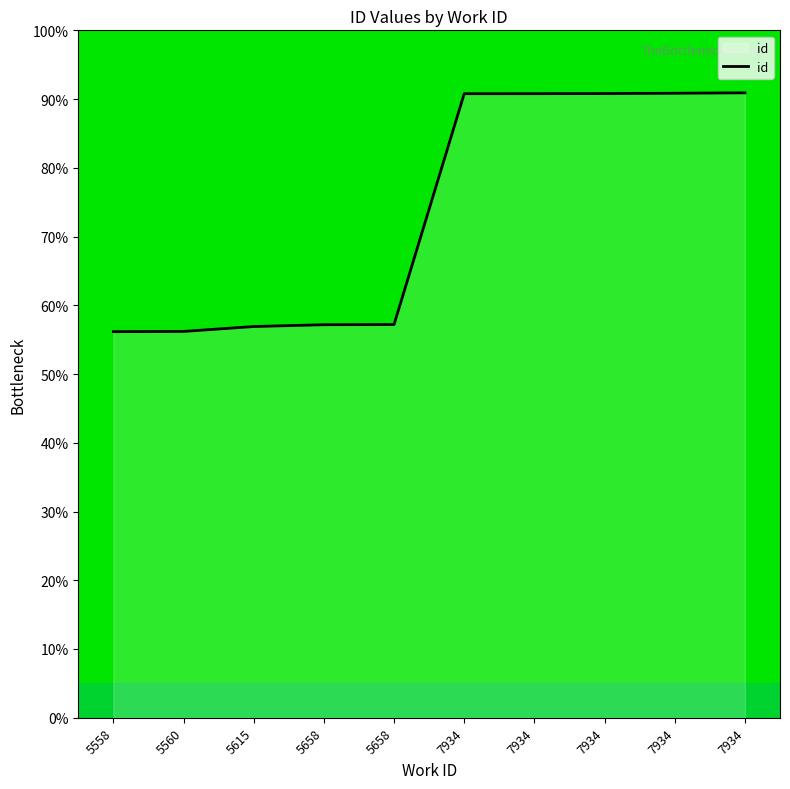

Which category has the highest value across all series?

7934